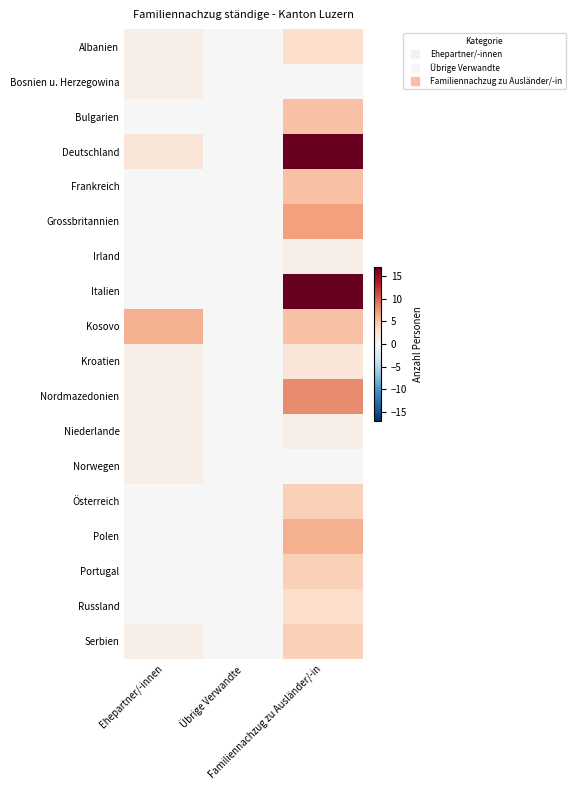

Between Übrige Verwandte and Familiennachzug zu Ausländer/-in, which is larger?

Familiennachzug zu Ausländer/-in